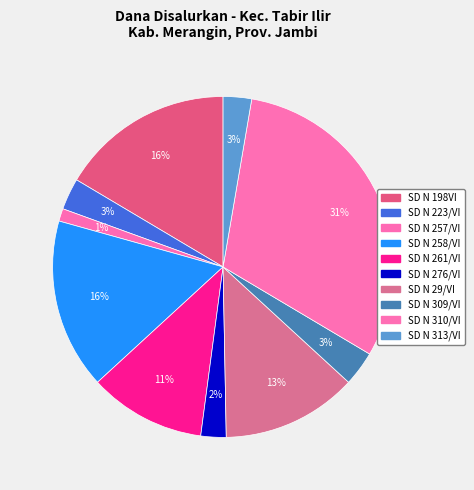

Does any single category account for the majority?

No